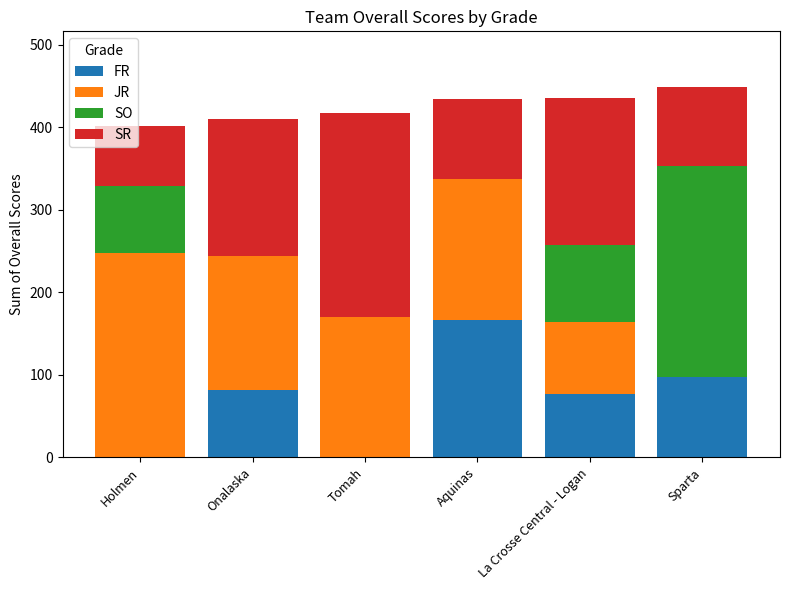

The value of FR at Aquinas is 283. True or false?

False